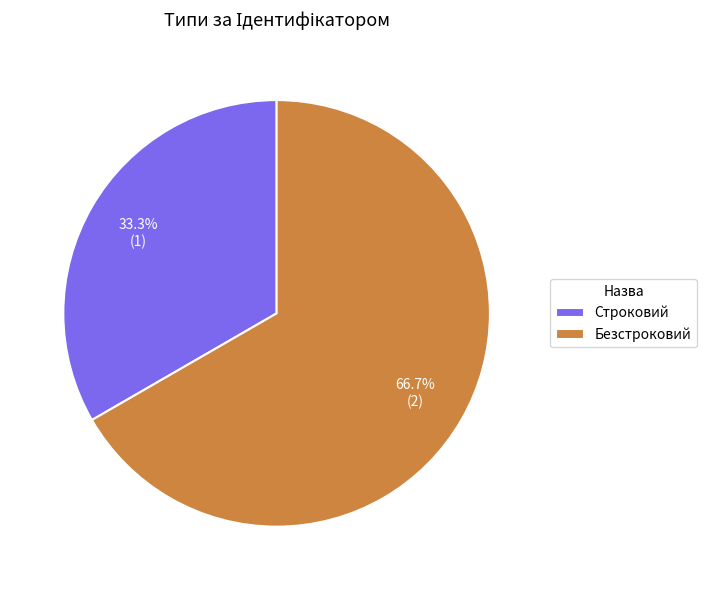

The Строковий slice represents 33% of the pie. True or false?

True